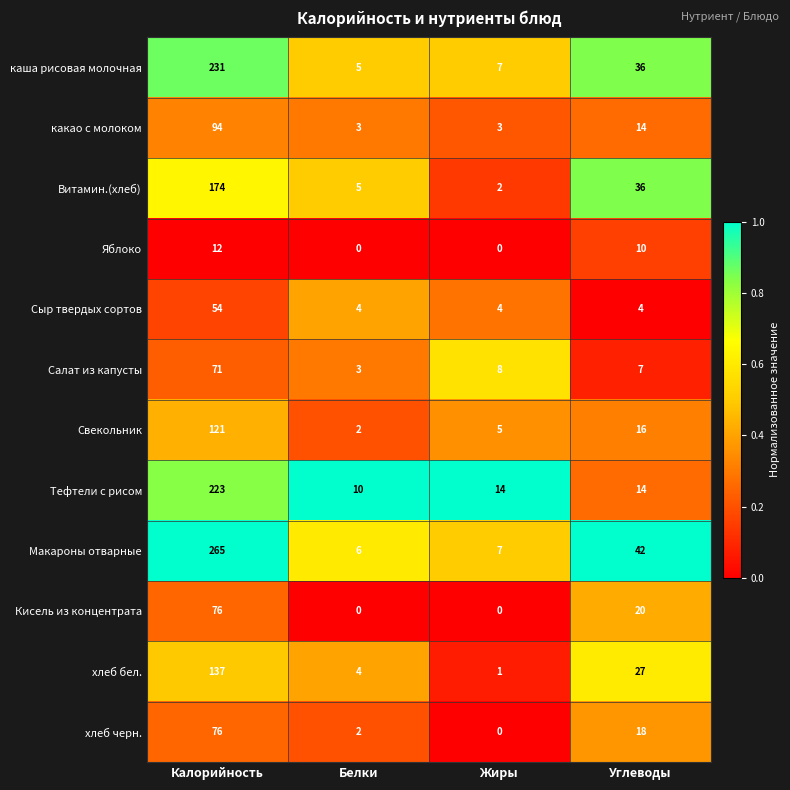

What is the difference between the Витамин.(хлеб) values at Углеводы and Белки?

31